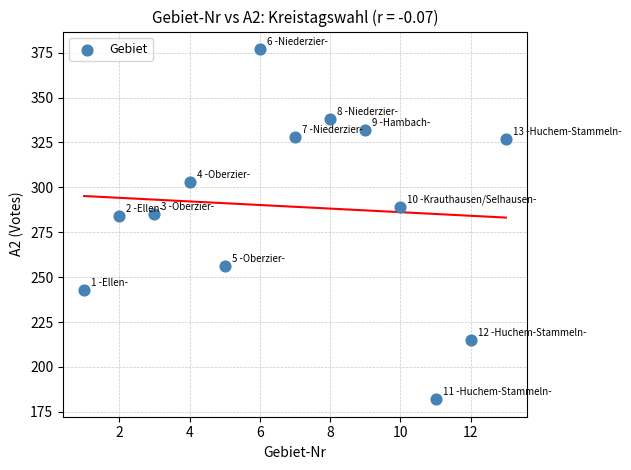

What is the range of X values (max minus min)?

12